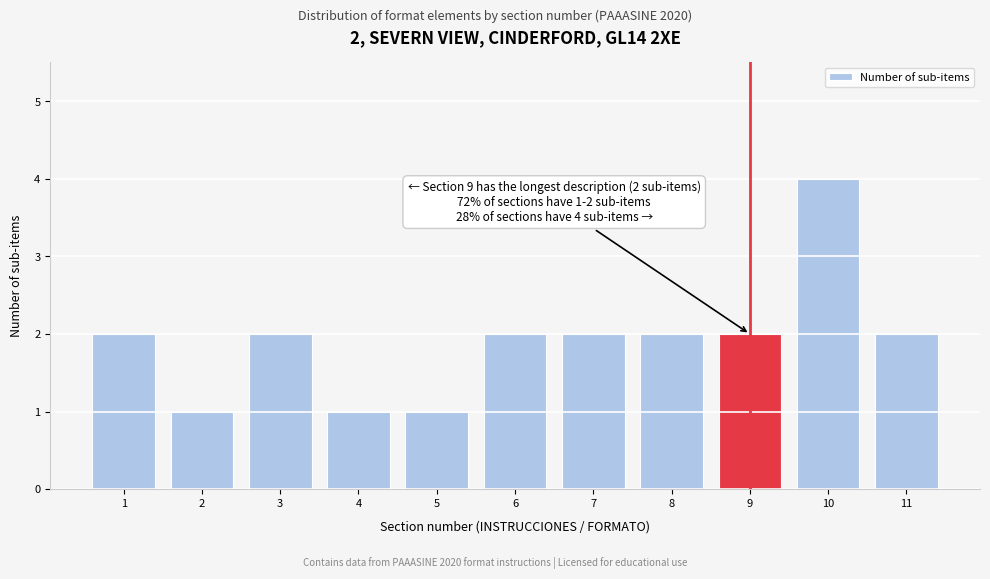

Reading left to right, what are all the values shown in this chart?

1=2	2=1	3=2	4=1	5=1	6=2	7=2	8=2	9=2	10=4	11=2